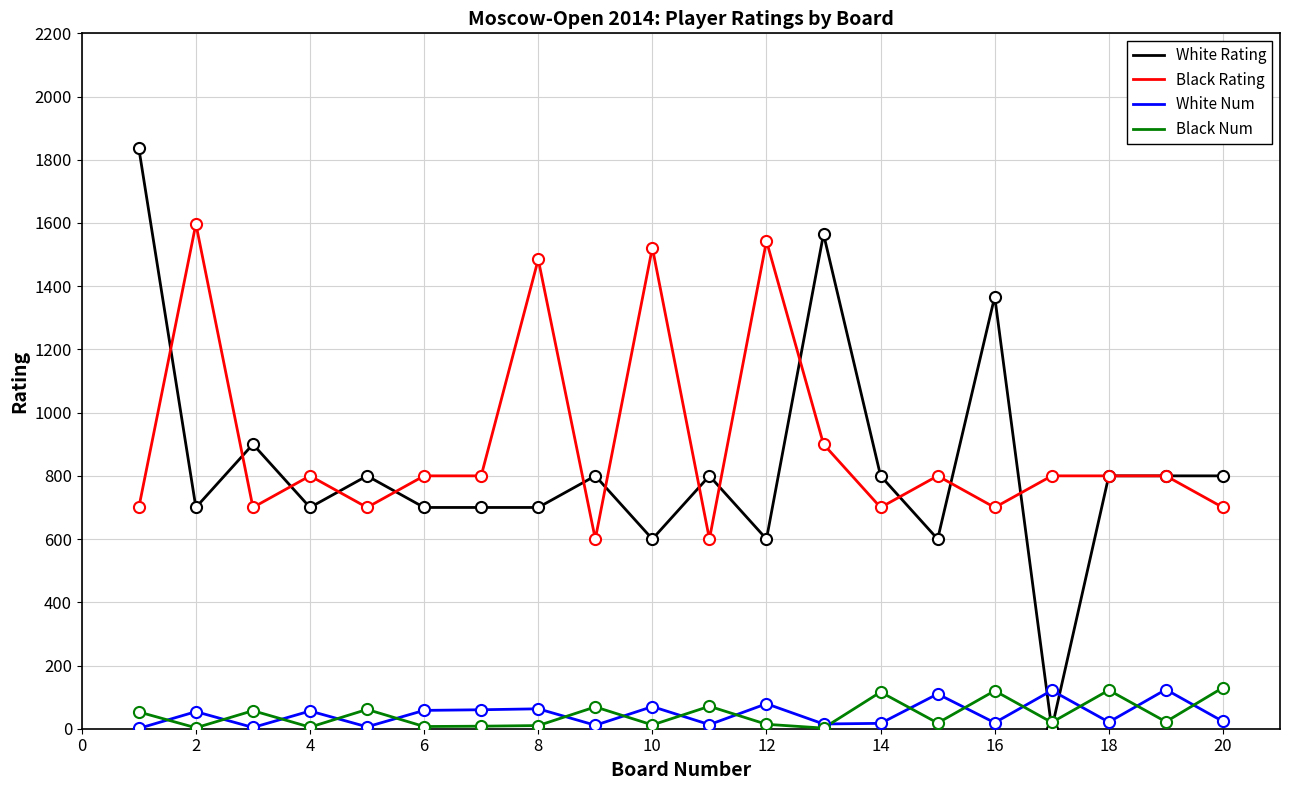

Which series has the widest spread of values?

White Rating